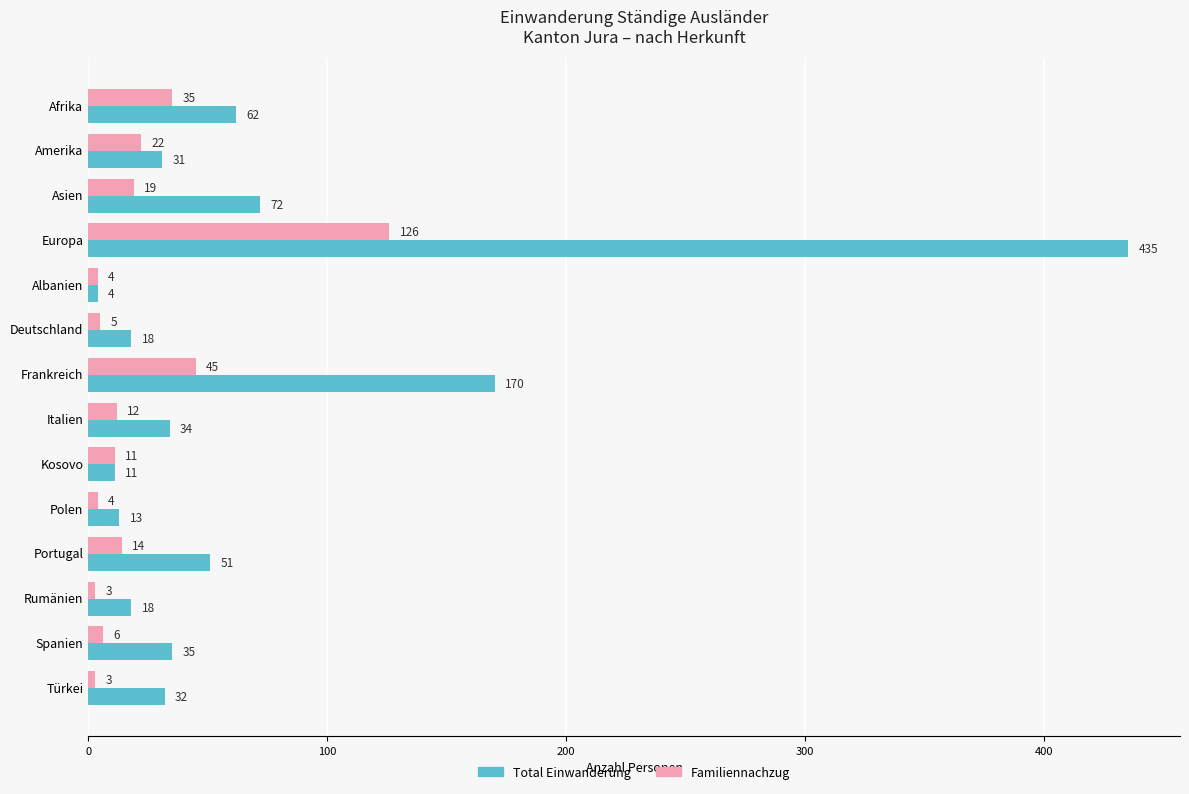

What is the difference between the Familiennachzug values at Polen and Europa?

122